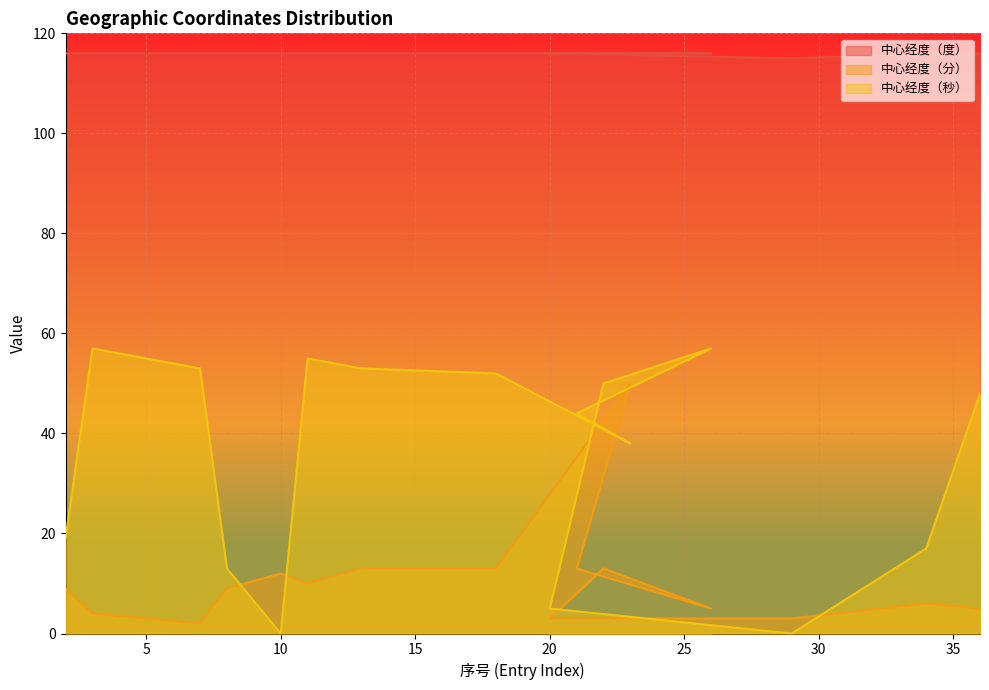

After their last crossing, which series has the higher values: 中心经度（秒） or 中心经度（分）?

中心经度（秒）